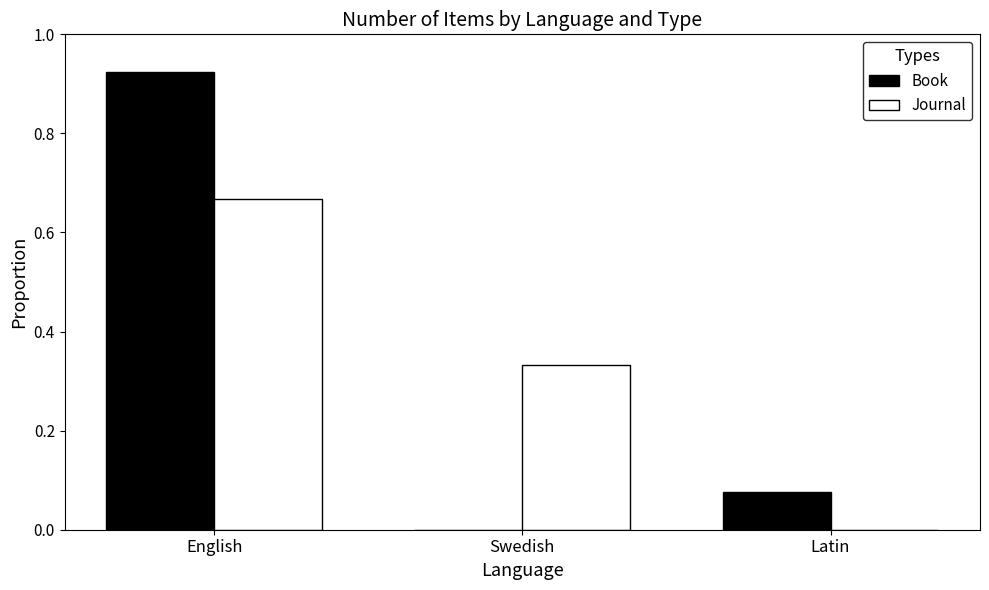

At which label does Journal reach its peak?

English